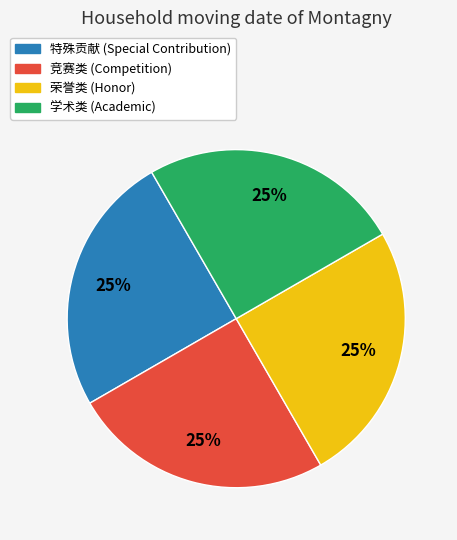

Is there a majority slice in this chart?

No